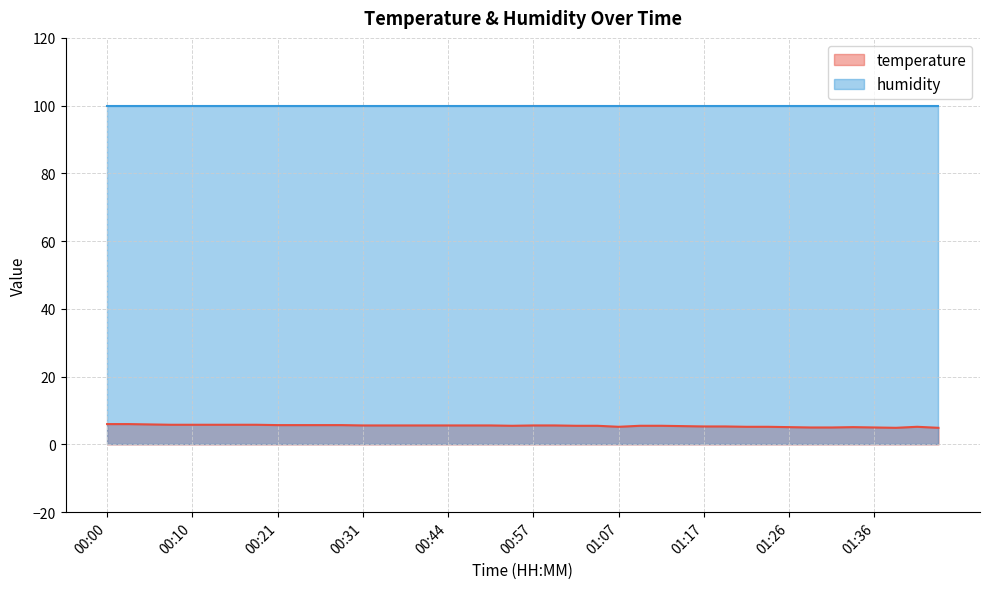

Reading left to right, transcribe all the data shown in this chart.

6.0	6.0	5.9	5.8	5.8	5.8	5.8	5.8	5.7	5.7	5.7	5.7	5.6	5.6	5.6	5.6	5.6	5.6	5.6	5.5	5.6	5.6	5.5	5.5	5.2	5.5	5.5	5.4	5.3	5.3	5.2	5.2	5.1	5.0	5.0	5.1	5.0	4.9	5.2	4.9